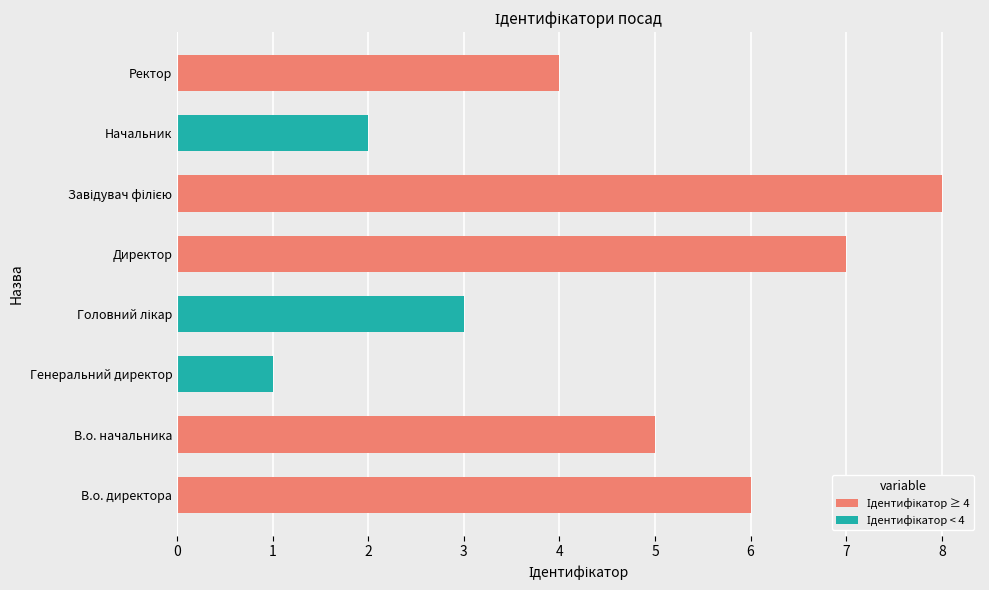

What is the sum of all values?

36